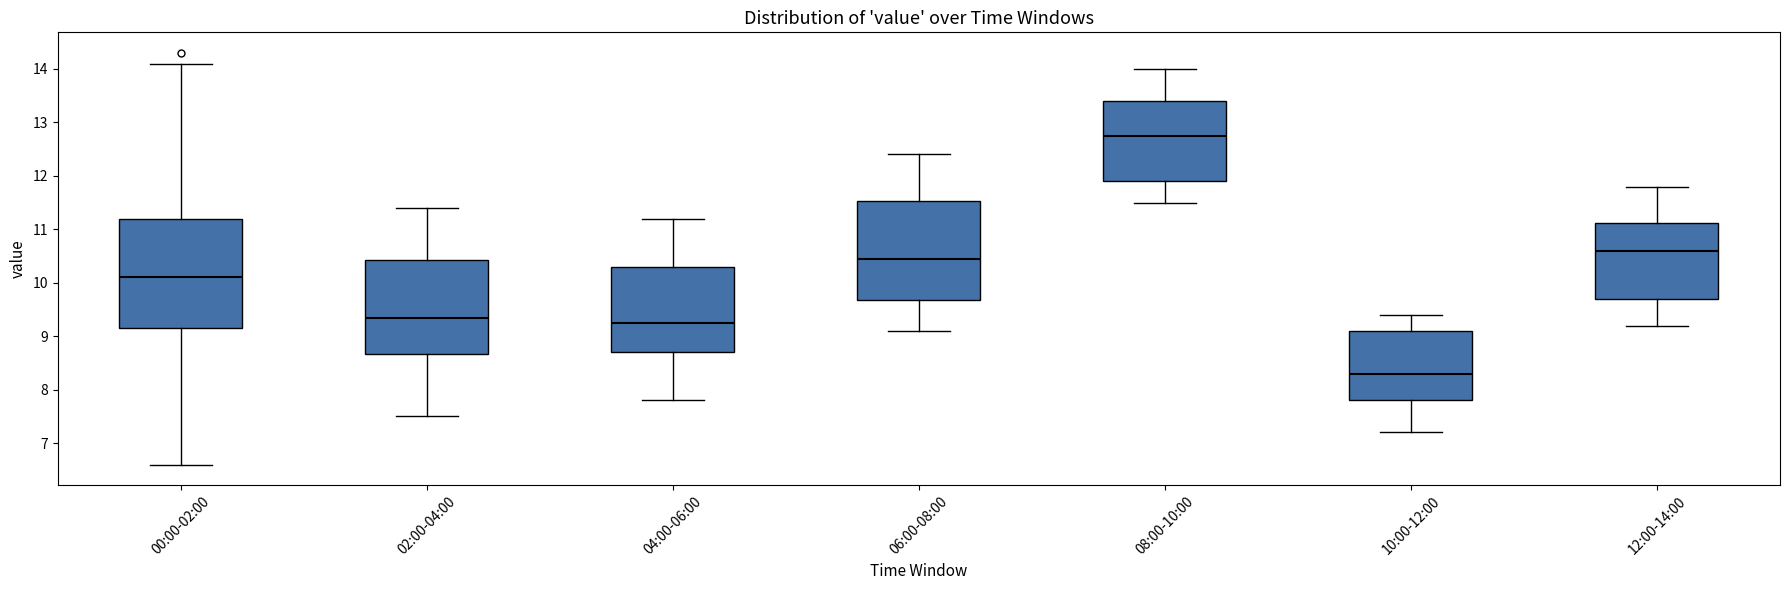

Reading left to right, transcribe this box plot: for each box, give where its median line is, the range the box spans, and where its two whiskers end, as read against the y-axis. The values are not printed on the chart, so give them approximately, as read against the axis.

00:00-02:00: median 10.1, box 9.2 to 11.2, whiskers 6.6 to 14.1
02:00-04:00: median 9.4, box 8.7 to 10.4, whiskers 7.5 to 11.4
04:00-06:00: median 9.3, box 8.7 to 10.3, whiskers 7.8 to 11.2
06:00-08:00: median 10.5, box 9.7 to 11.5, whiskers 9.1 to 12.4
08:00-10:00: median 12.8, box 11.9 to 13.4, whiskers 11.5 to 14.0
10:00-12:00: median 8.3, box 7.8 to 9.1, whiskers 7.2 to 9.4
12:00-14:00: median 10.6, box 9.7 to 11.1, whiskers 9.2 to 11.8